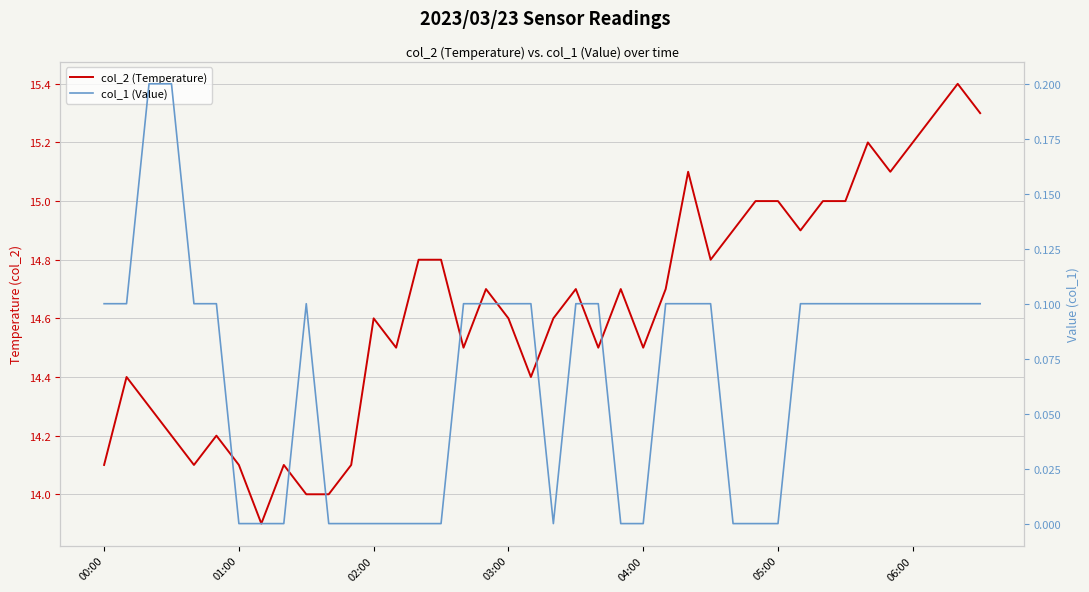

What is the difference between the maximum and minimum values in the col_2 (Temperature) series?

1.5